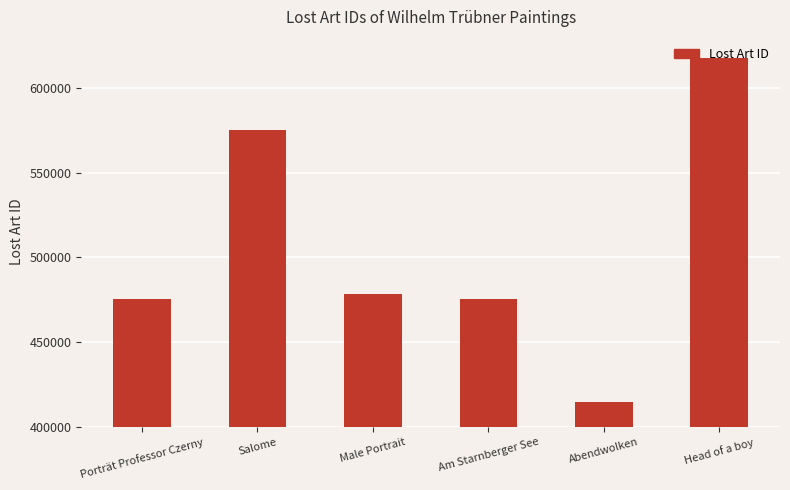

What is the maximum value shown in the chart?

617426